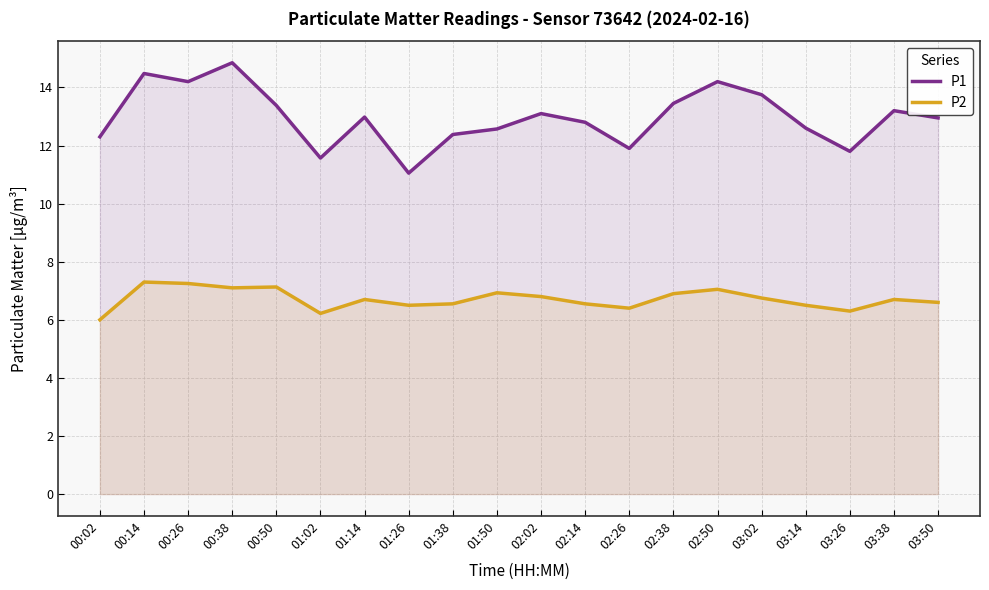

Rank the categories by P2 value from highest to lowest.

00:14, 00:26, 00:50, 00:38, 02:50, 01:50, 02:38, 02:02, 03:02, 01:14, 03:38, 03:50, 01:38, 02:14, 01:26, 03:14, 02:26, 03:26, 01:02, 00:02